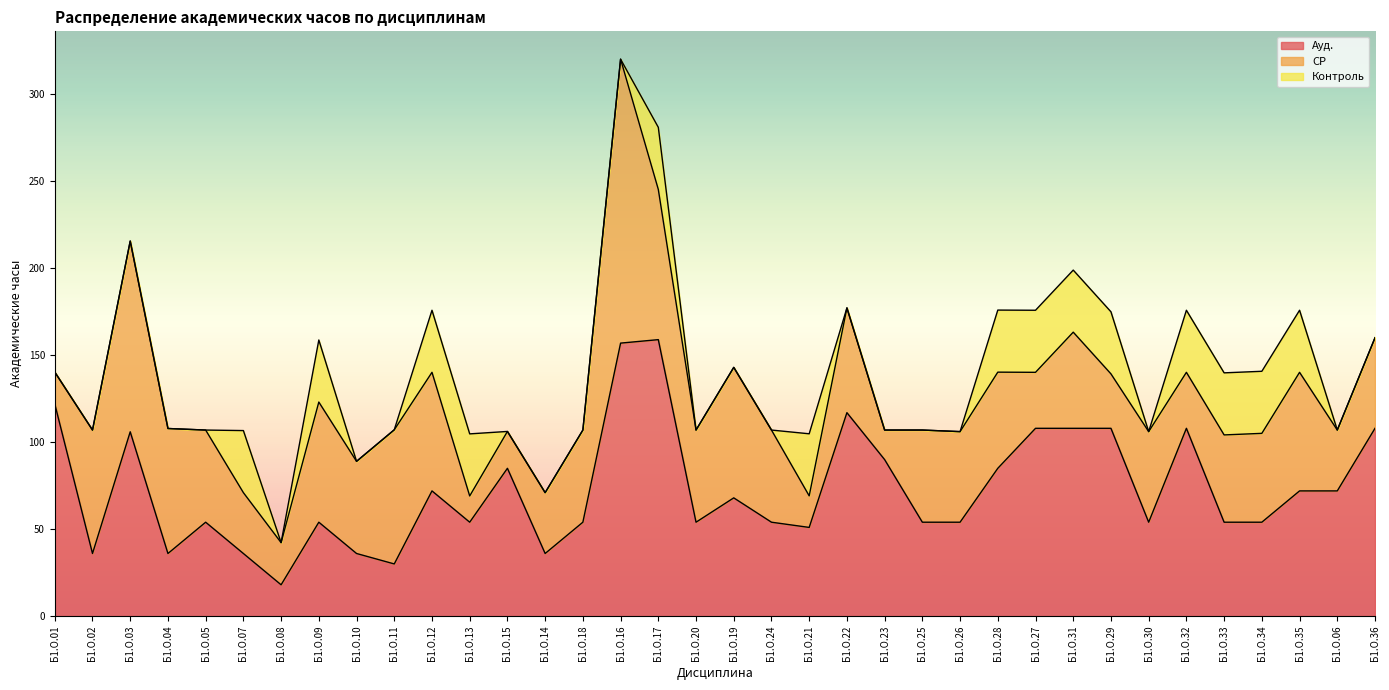

What is the difference between the Контроль values at Б1.О.34 and Б1.О.14?

35.7